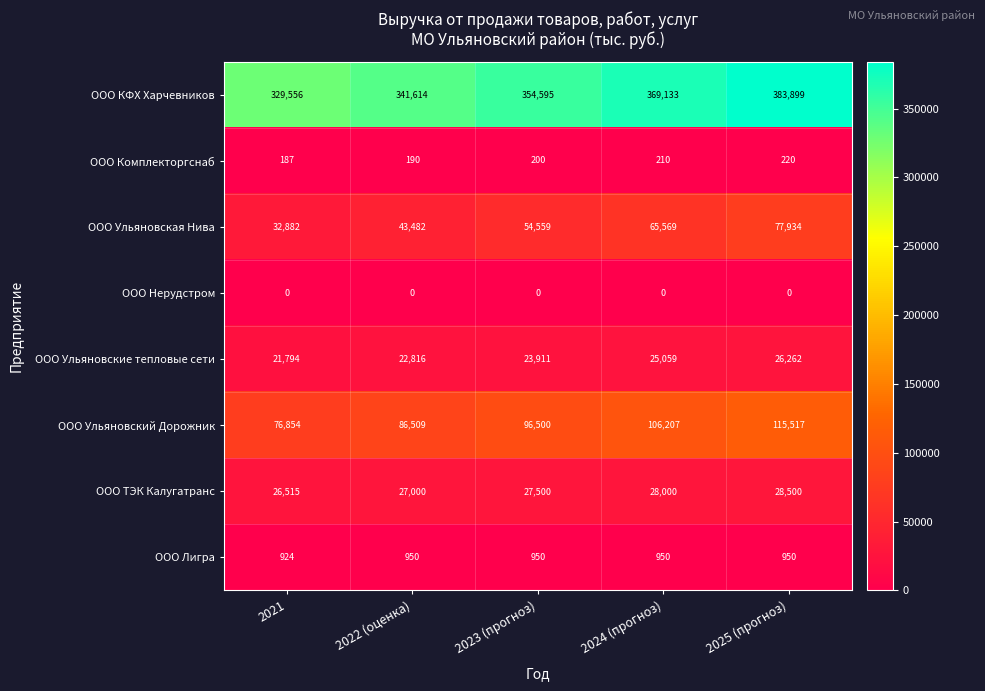

Is it true that ООО Комплекторгснаб equals 365 at 2025 (прогноз)?

False